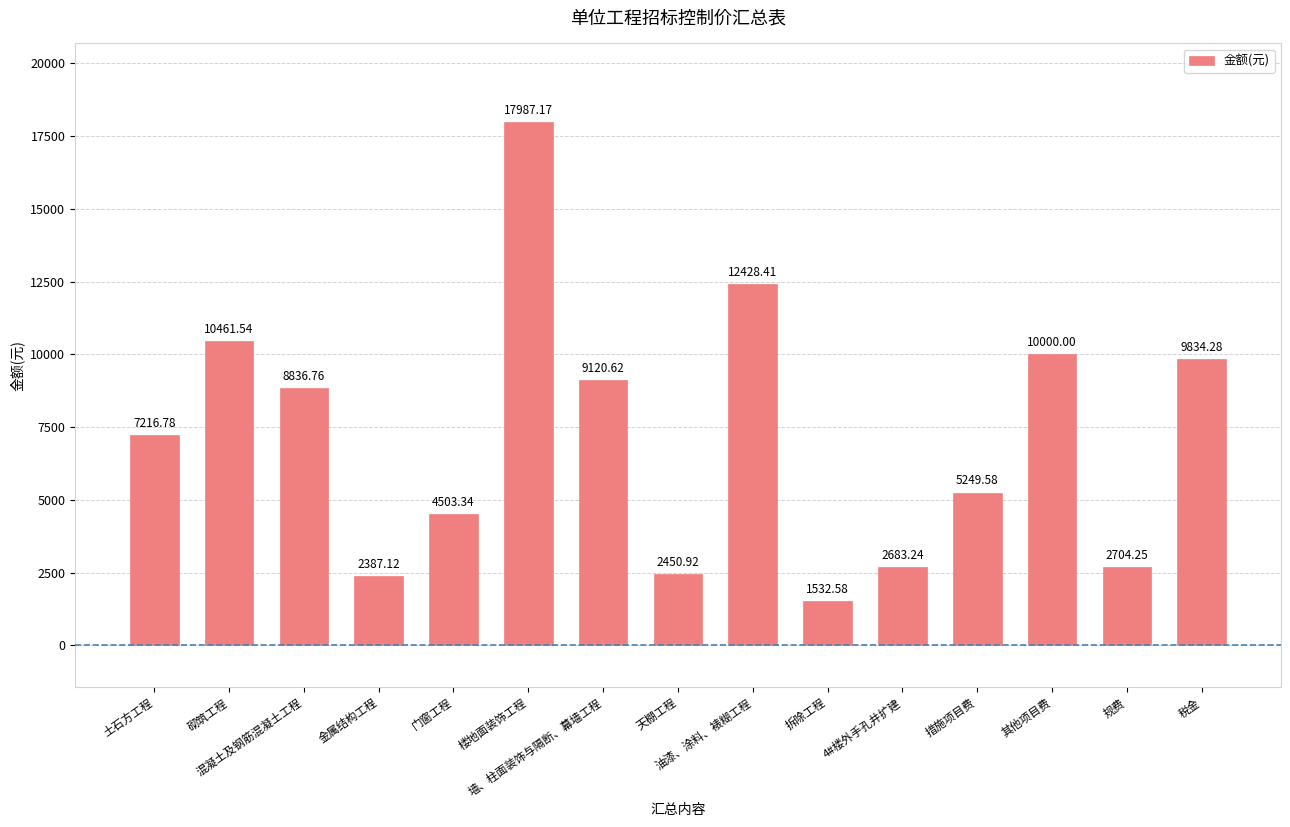

What is the sum of the values at 墙、柱面装饰与隔断、幕墙工程 and 油漆、涂料、裱糊工程?

21549.0